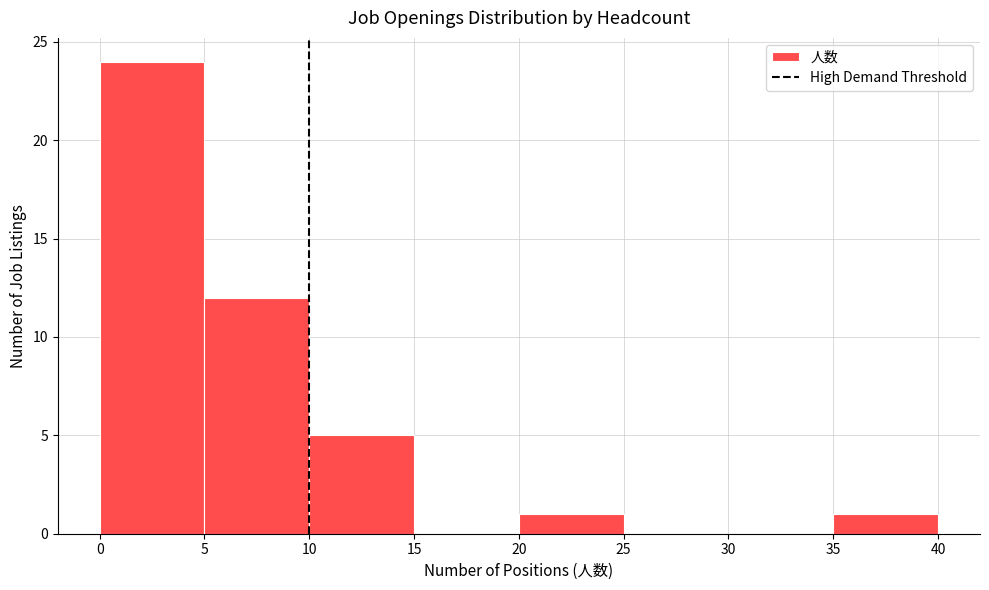

Reading left to right, list every bar in this chart as the range it spans on the x-axis followed by its height. The values are not printed on the chart, so give them approximately, as read against the axis.

0 to 5: 24
5 to 10: 12
10 to 15: 5
15 to 20: 0
20 to 25: 1
25 to 30: 0
30 to 35: 0
35 to 40: 1